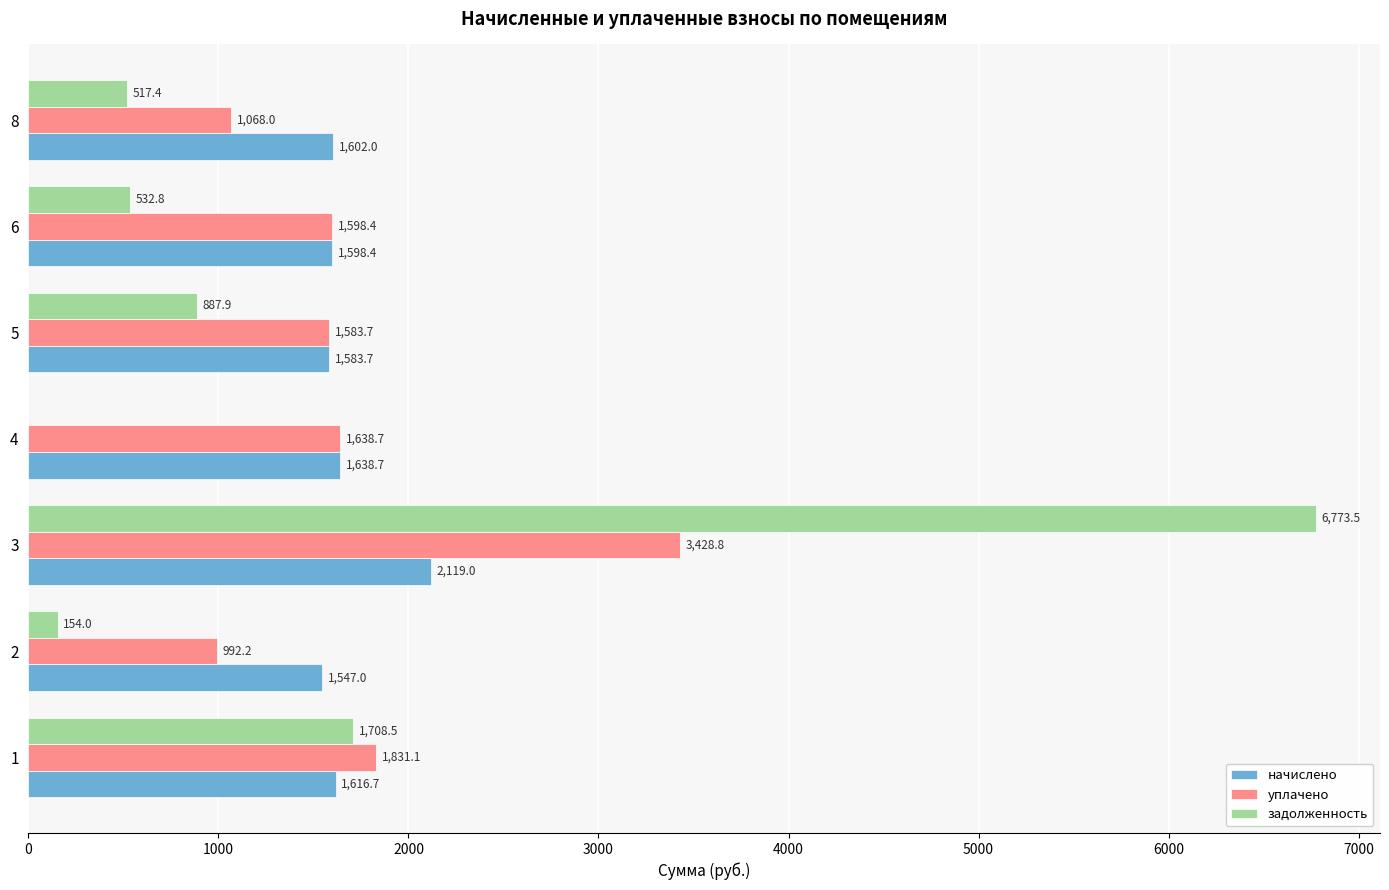

Between 1 and 5, which series saw the biggest shift?

задолженность